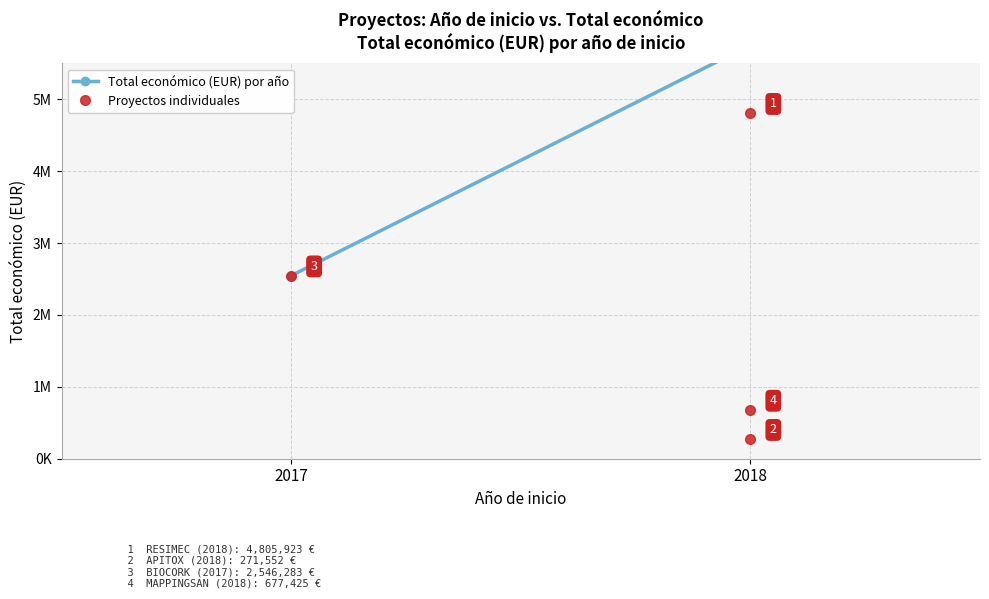

The chart shows a value of 1595613 at 2017. True or false?

False